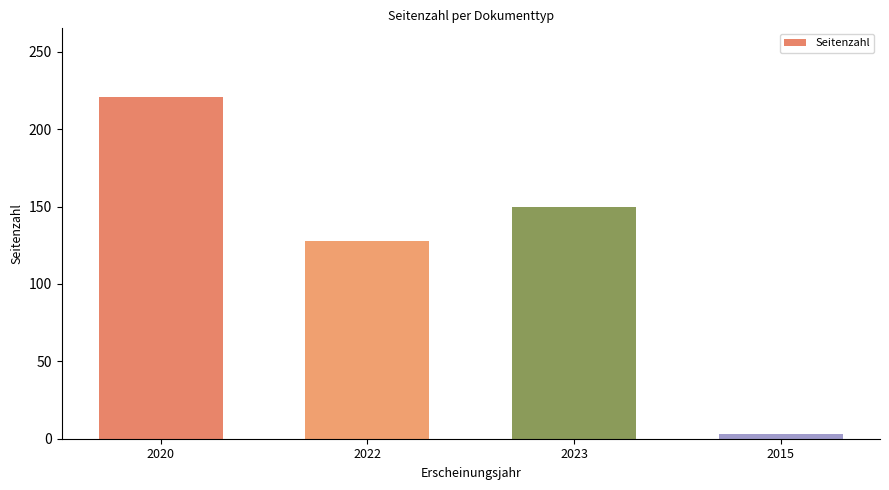

List the labels in order of value, smallest first.

2015, 2022, 2023, 2020